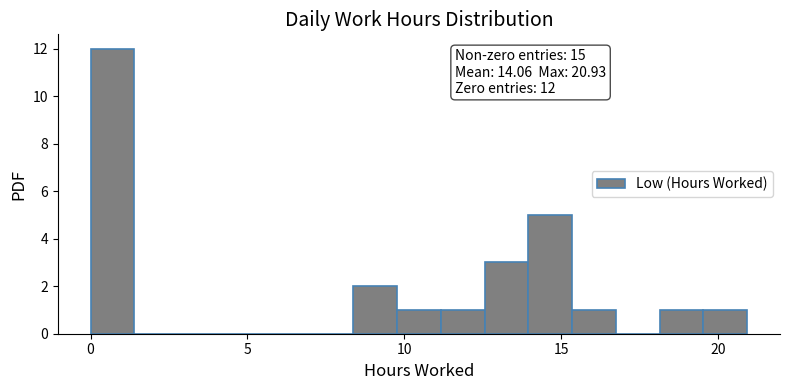

Read against the x-axis, roughly where is the centre of the tallest bar?

0.5